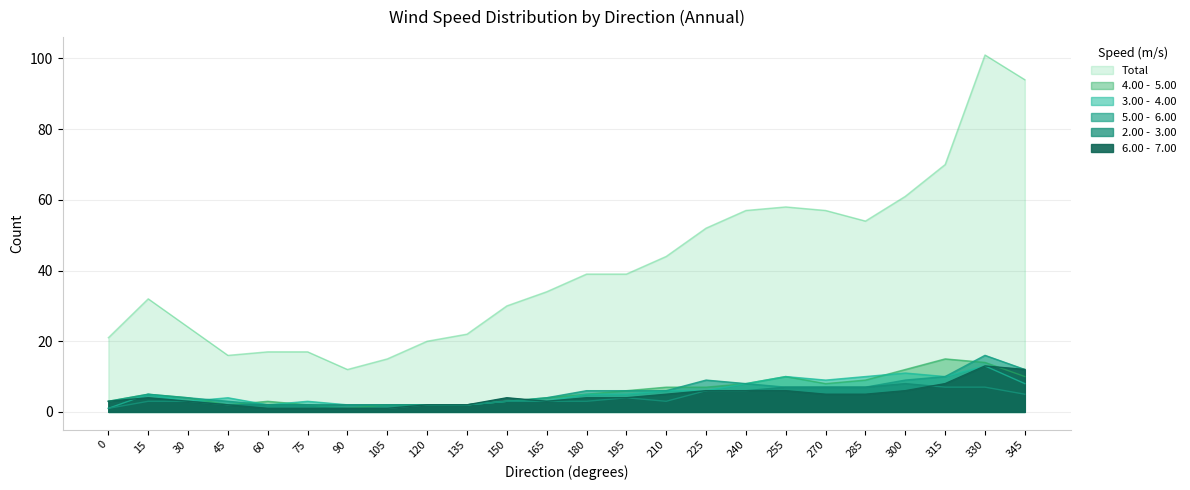

Where is 3.00 -  4.00 nearest to the value 7?

210